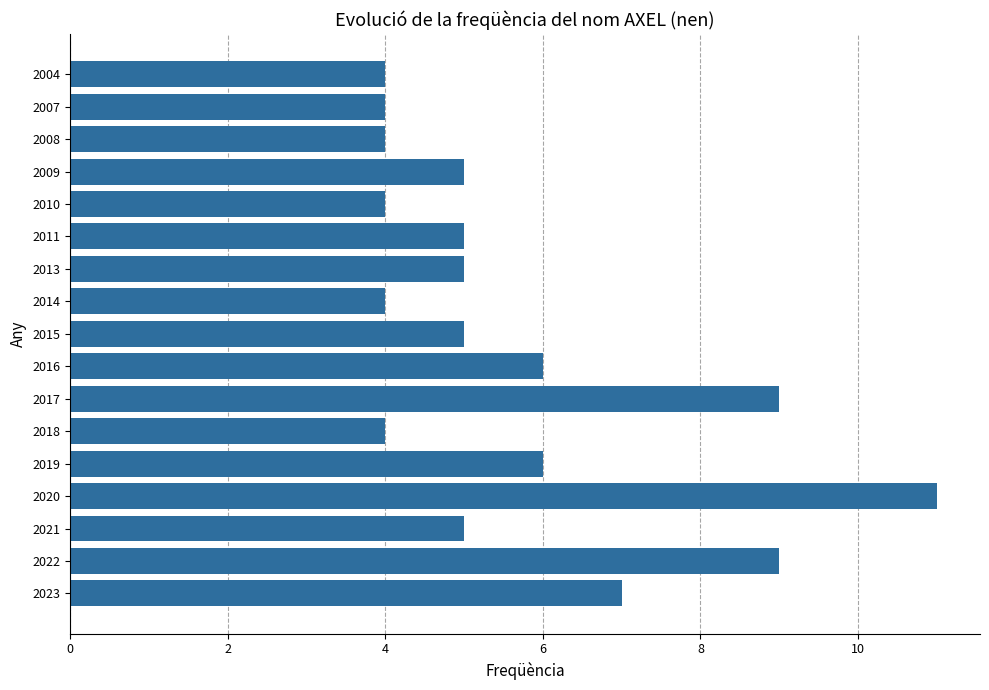

Reading top to bottom, extract all data points from this chart.

4	4	4	5	4	5	5	4	5	6	9	4	6	11	5	9	7